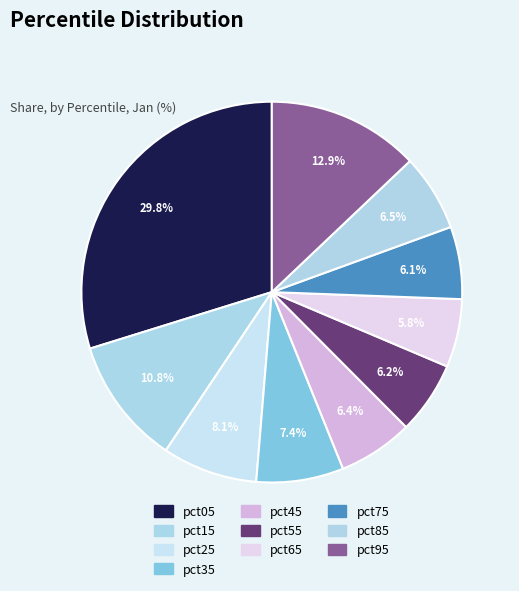

Is the sum of pct15 and pct65 greater than half?

No